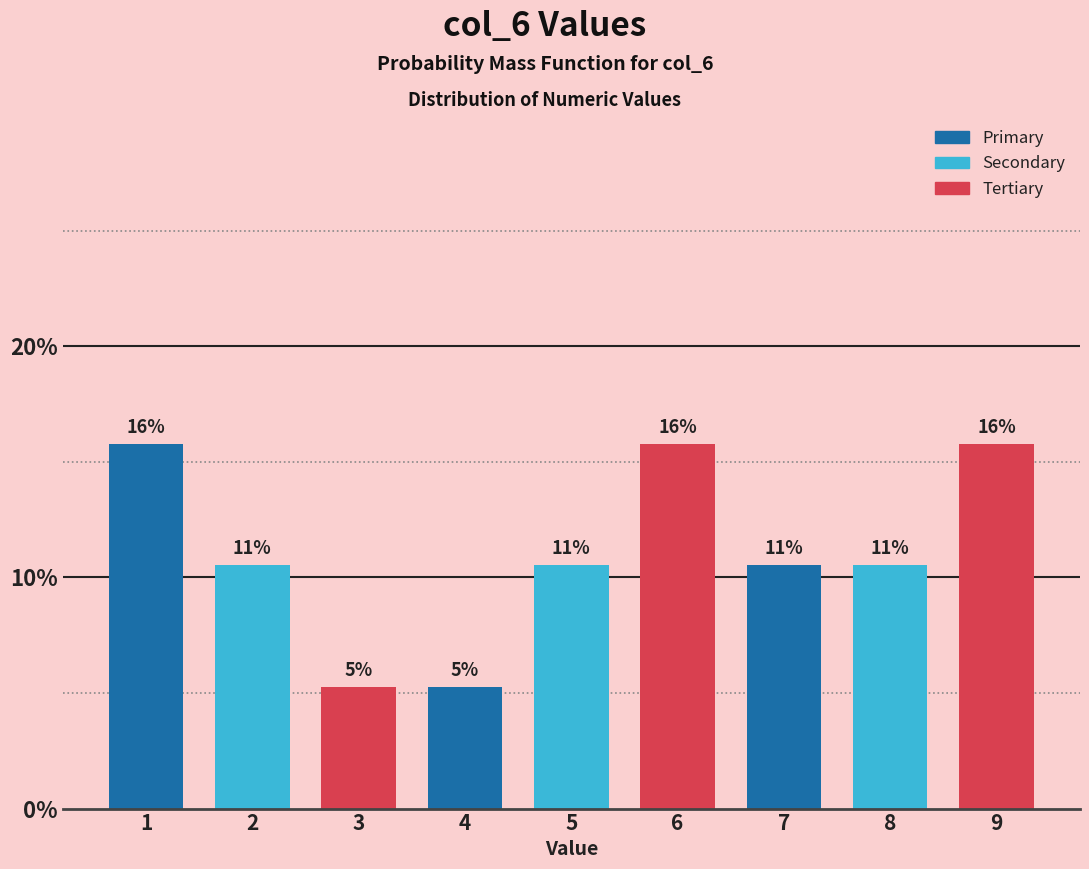

Does the chart contain any negative values?

No